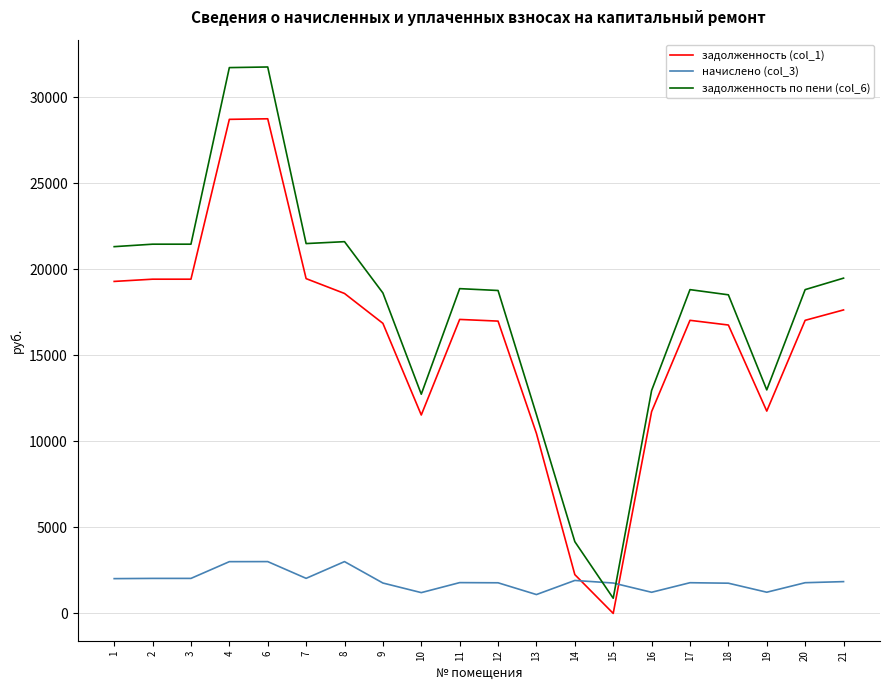

Does the chart display data point markers on the line(s)?

No